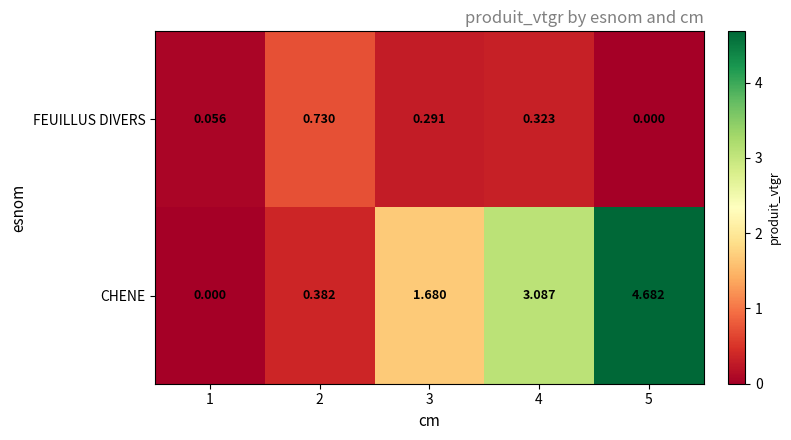

How many distinct data groups are displayed?

2